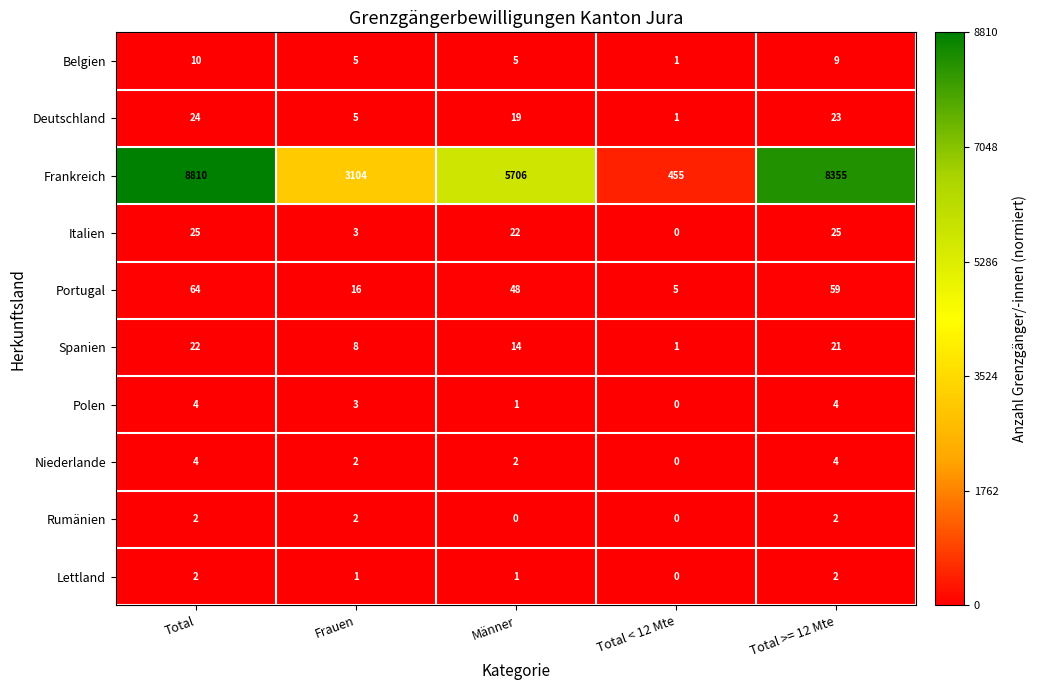

Which series changed the most between Männer and Total < 12 Mte?

Frankreich